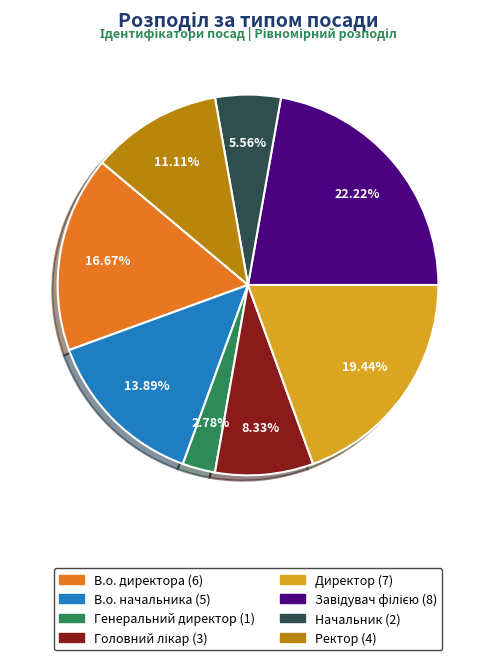

Does Генеральний директор account for over 50% of the chart?

No